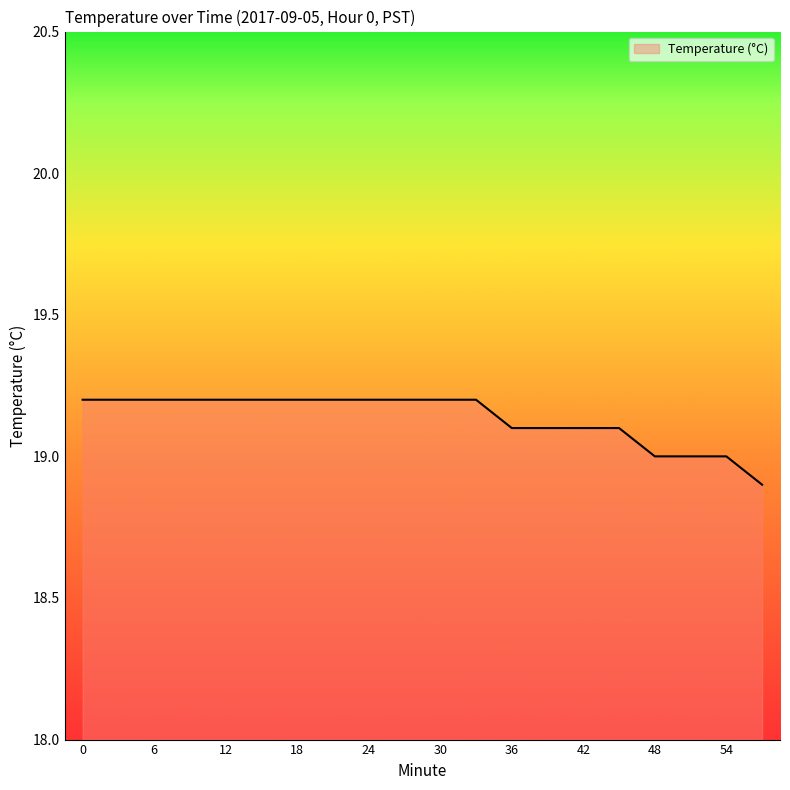

What is the maximum value shown in the chart?

19.2